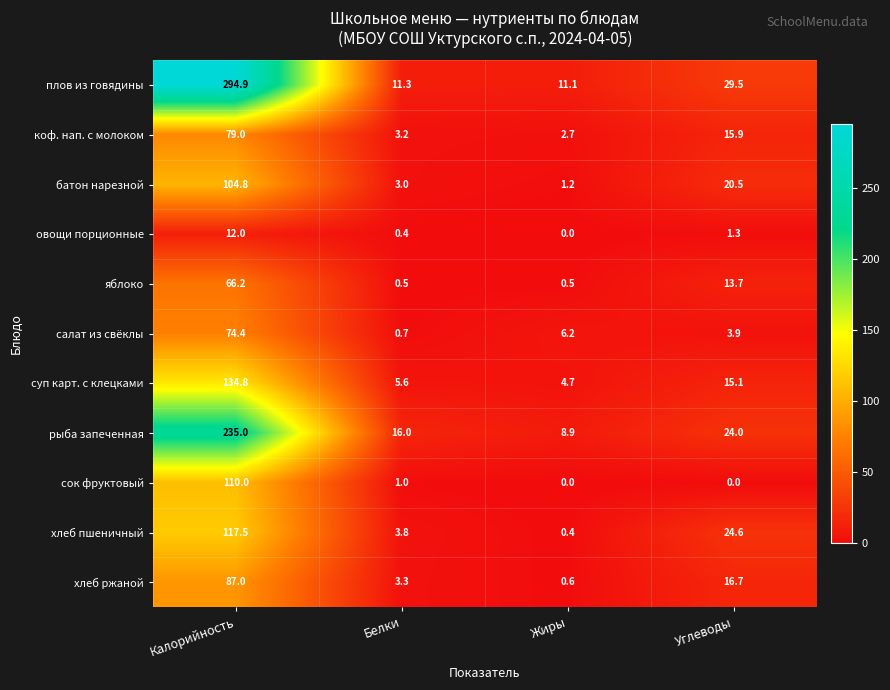

Which series has the largest range (max minus min)?

плов из говядины